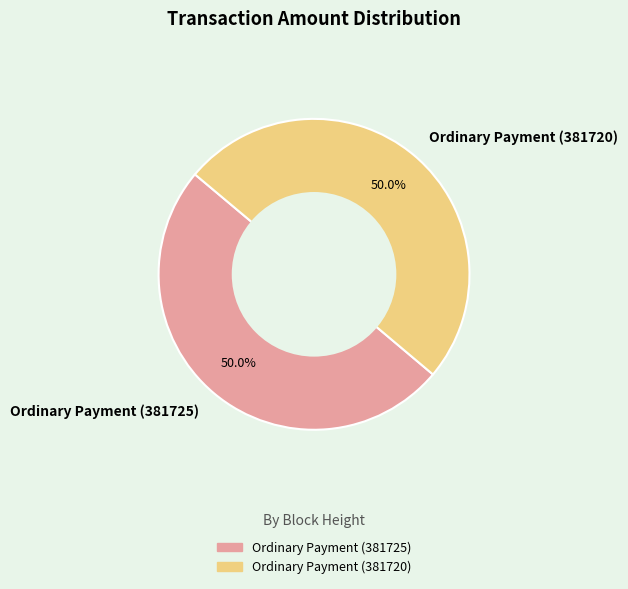

Count the number of slices in the pie.

2